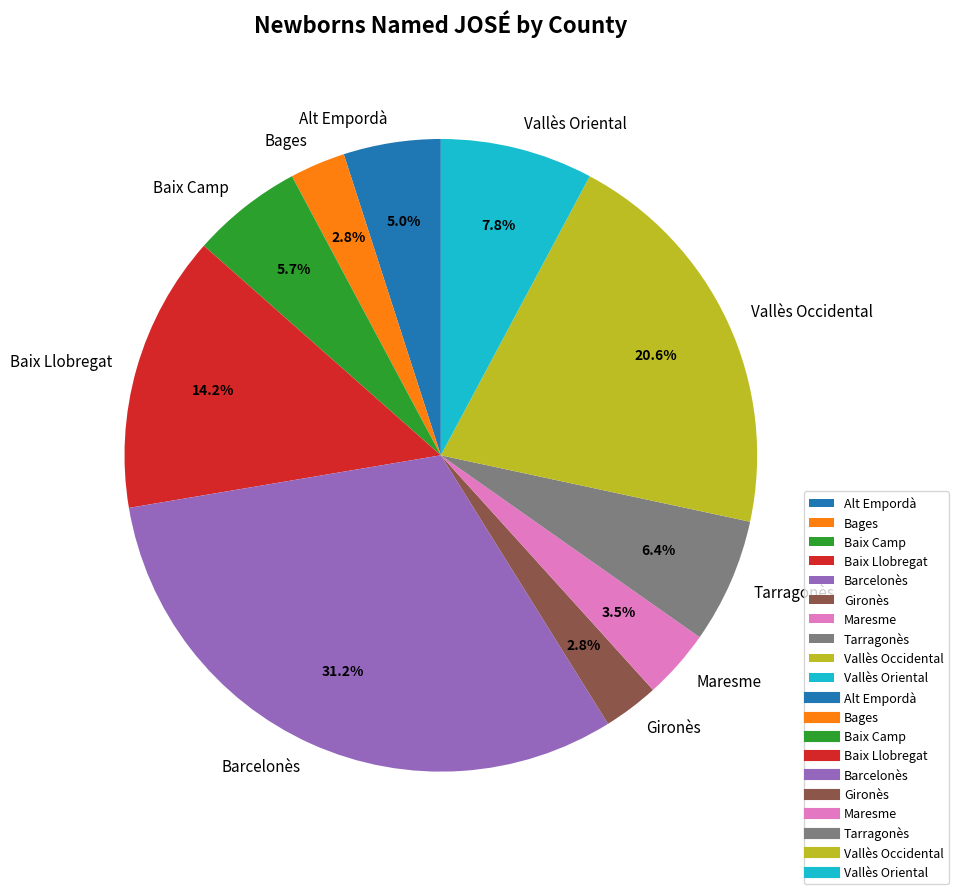

Which slice is the largest?

Barcelonès